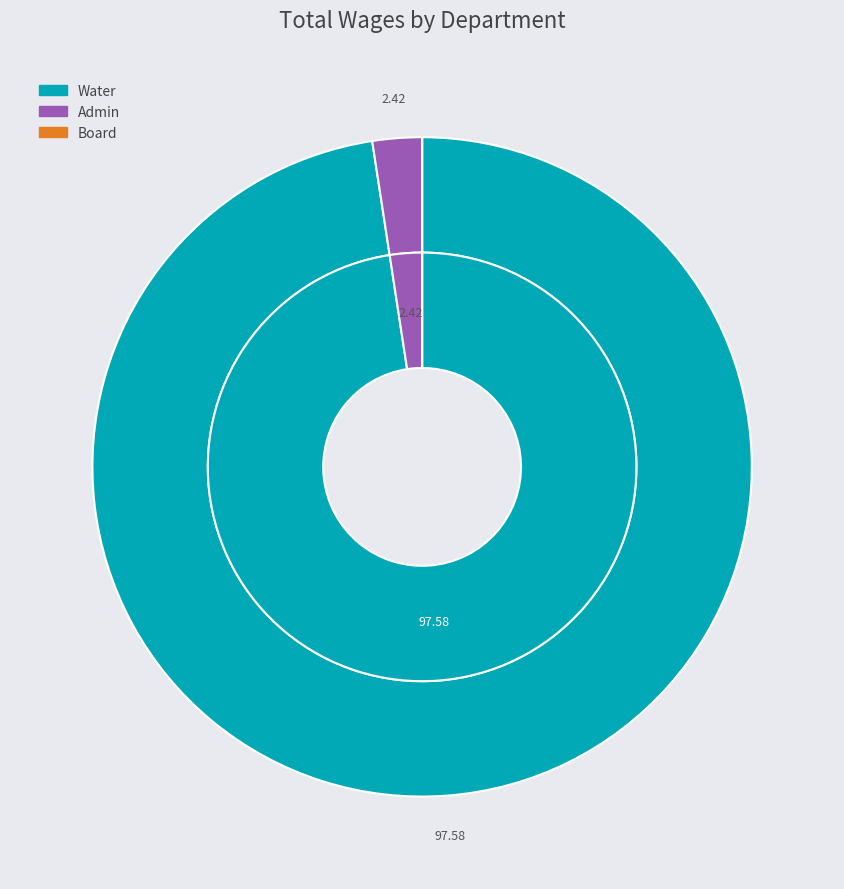

Which slice is the smallest?

Board